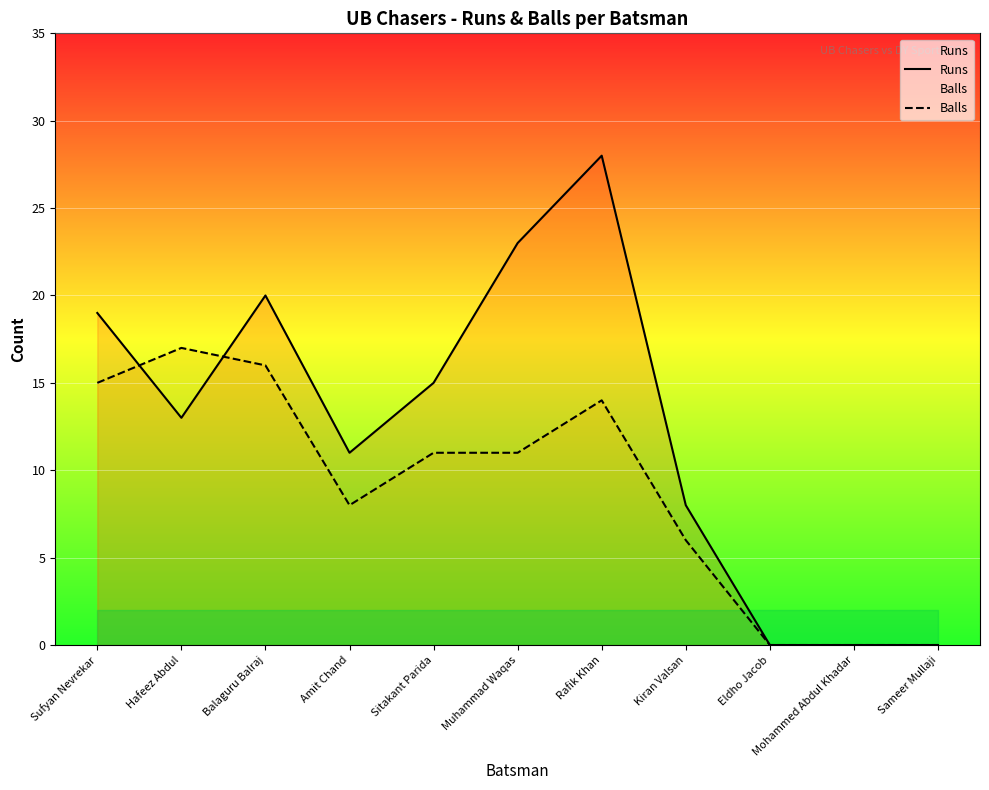

What is the difference between the Balls values at Muhammad Waqas and Sameer Mullaji?

11